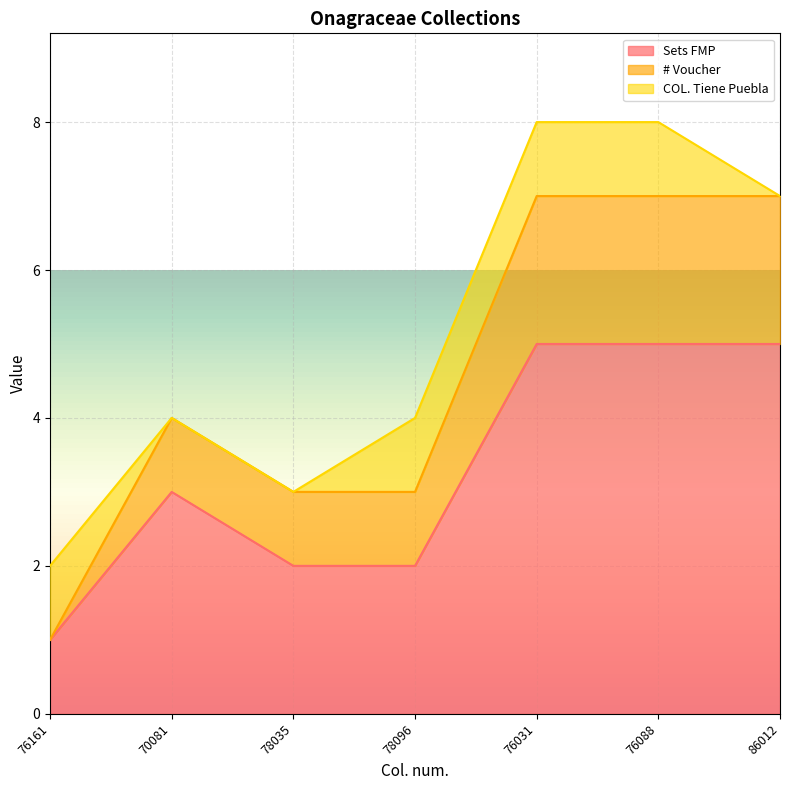

What is the difference between the maximum and minimum values in the # Voucher series?

6